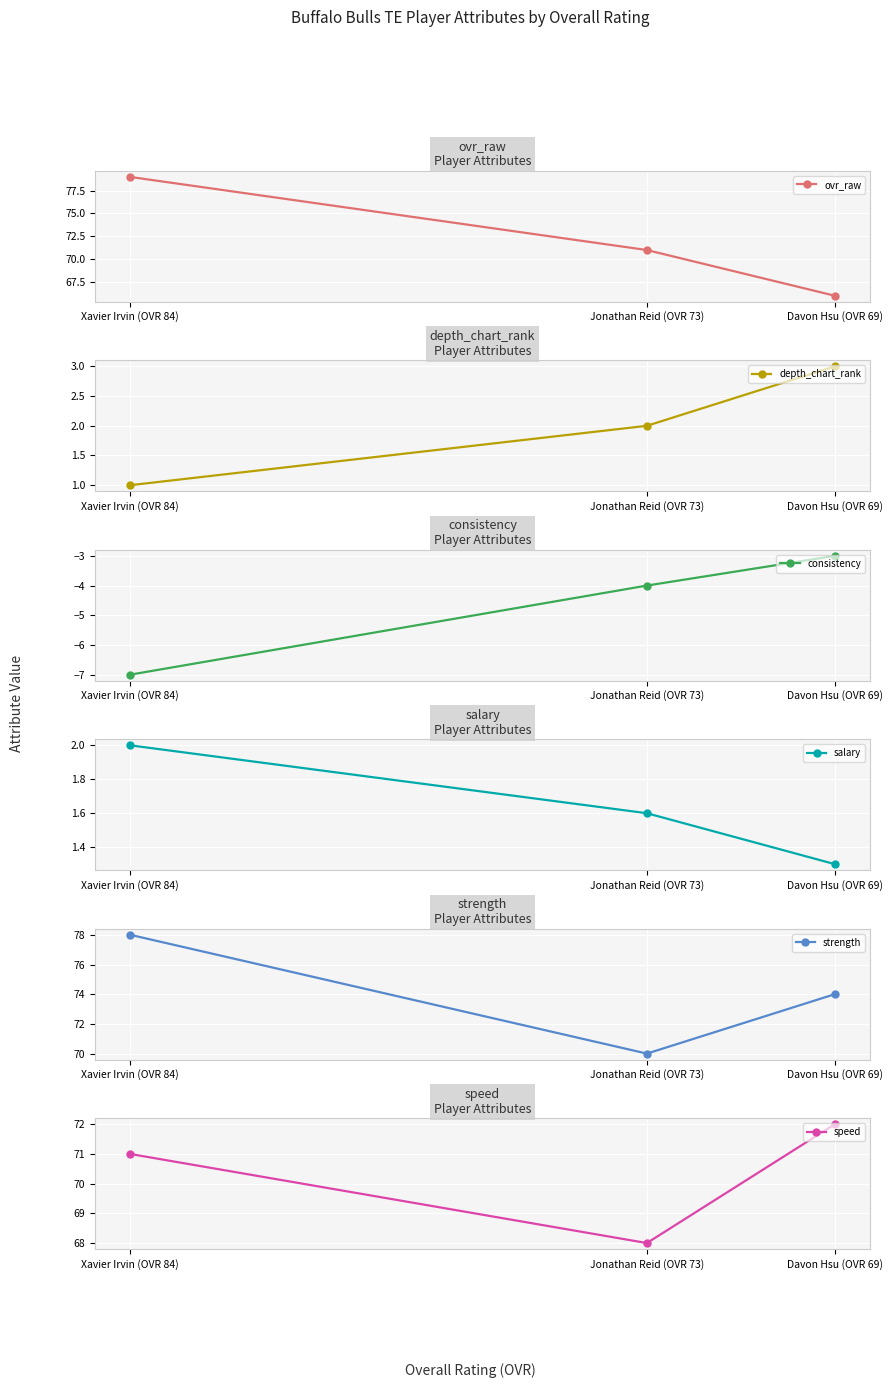

The value of strength at Davon Hsu (OVR 69) is 74.0. True or false?

True